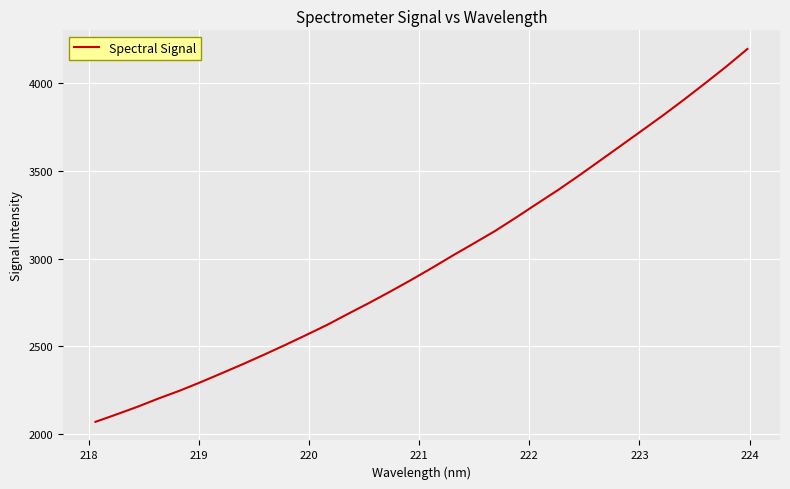

What is the difference between the maximum and minimum values?

2128.6